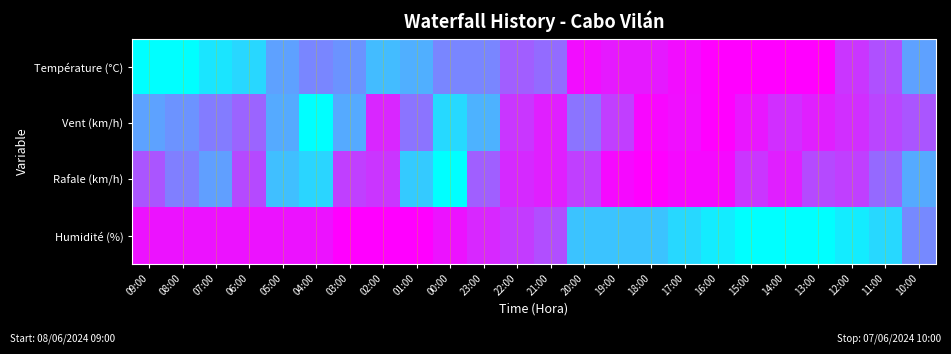

Rank the series at 21:00 from lowest to highest value.

Température (°C), Humidité (%), Rafale (km/h), Vent (km/h)